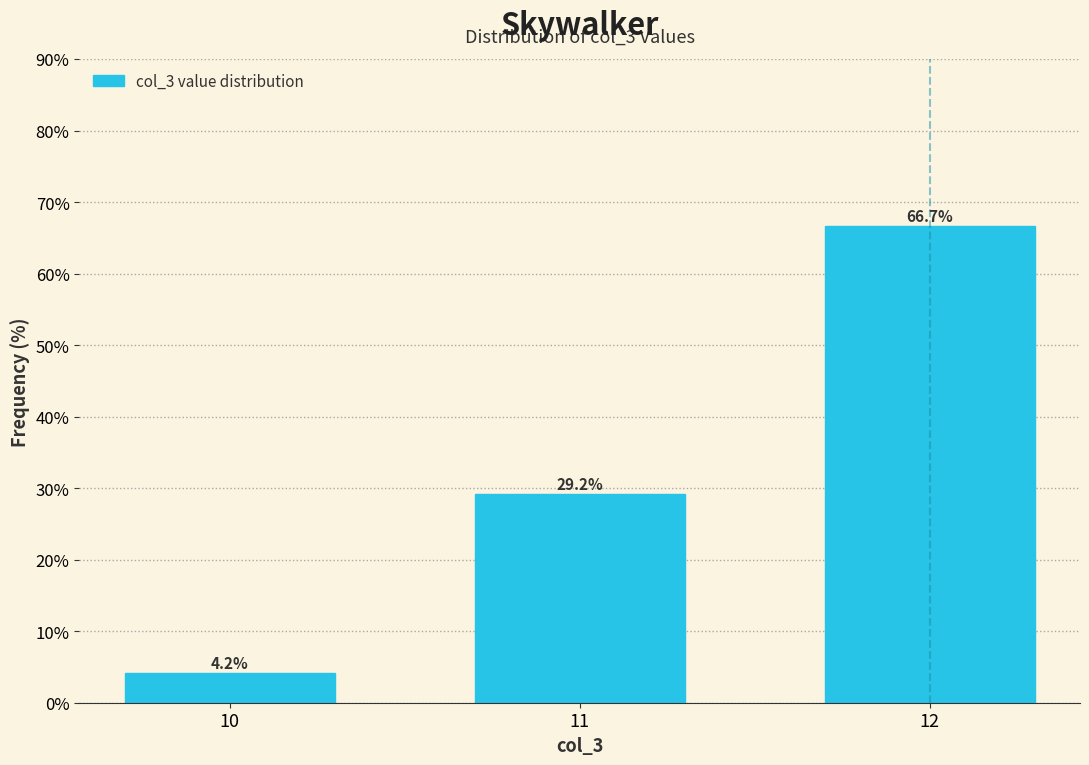

Reading left to right, list all the values displayed in this chart.

4.2	29.2	66.7